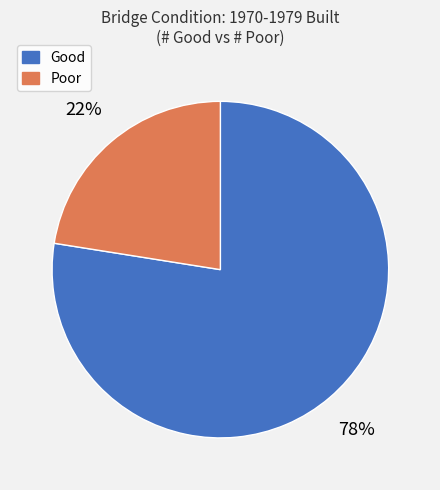

True or false: Good accounts for 69% of the total.

False